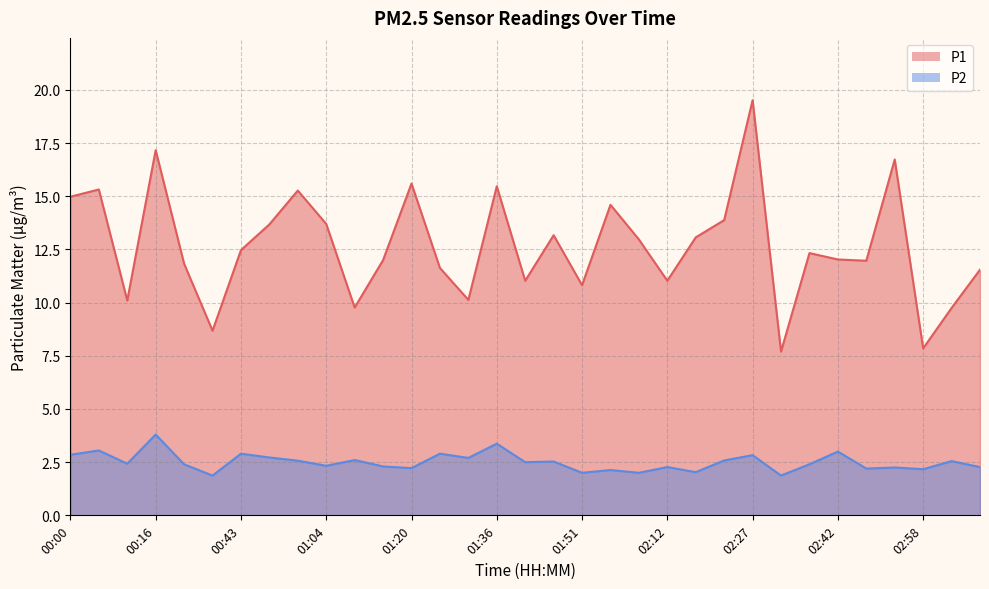

Reading left to right, what are all the values shown in this chart?

P1: 00:00=15.0	00:05=15.3	00:13=10.1	00:16=17.2	00:23=11.8	00:32=8.7	00:43=12.5	00:53=13.7	00:54=15.3	01:04=13.7	01:10=9.8	01:15=12.0	01:20=15.6	01:25=11.6	01:31=10.1	01:36=15.5	01:41=11.0	01:46=13.2	01:51=10.8	02:01=14.6	02:06=13.0	02:12=11.0	02:17=13.1	02:22=13.9	02:27=19.5	02:32=7.7	02:37=12.3	02:42=12.0	02:48=12.0	02:53=16.7	02:58=7.8	03:03=9.8	03:08=11.6
P2: 00:00=2.9	00:05=3.0	00:13=2.4	00:16=3.8	00:23=2.4	00:32=1.9	00:43=2.9	00:53=2.7	00:54=2.6	01:04=2.3	01:10=2.6	01:15=2.3	01:20=2.2	01:25=2.9	01:31=2.7	01:36=3.4	01:41=2.5	01:46=2.5	01:51=2.0	02:01=2.1	02:06=2.0	02:12=2.3	02:17=2.0	02:22=2.6	02:27=2.8	02:32=1.9	02:37=2.4	02:42=3.0	02:48=2.2	02:53=2.2	02:58=2.2	03:03=2.5	03:08=2.3